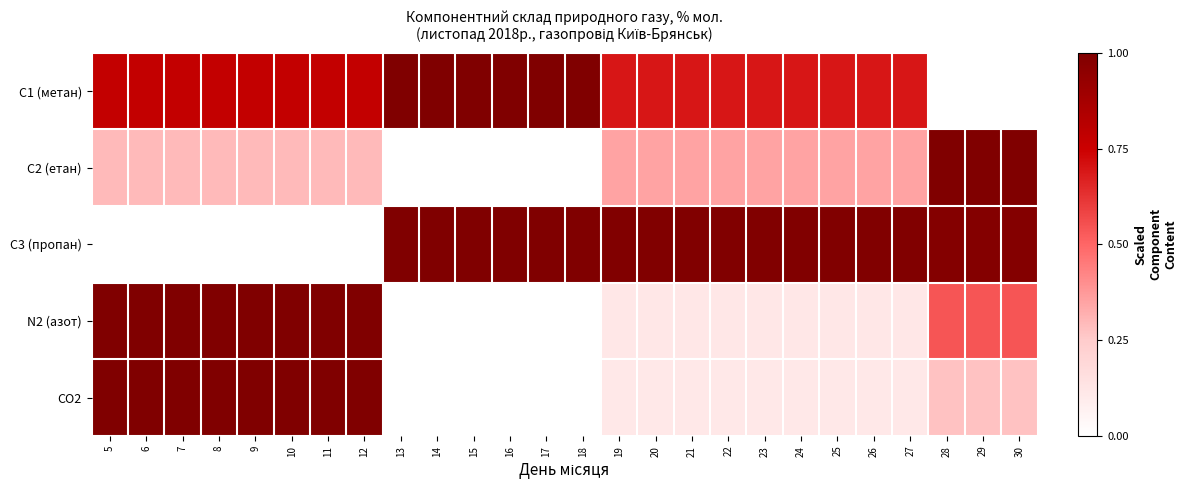

Between 10 and 17, which is larger?

17